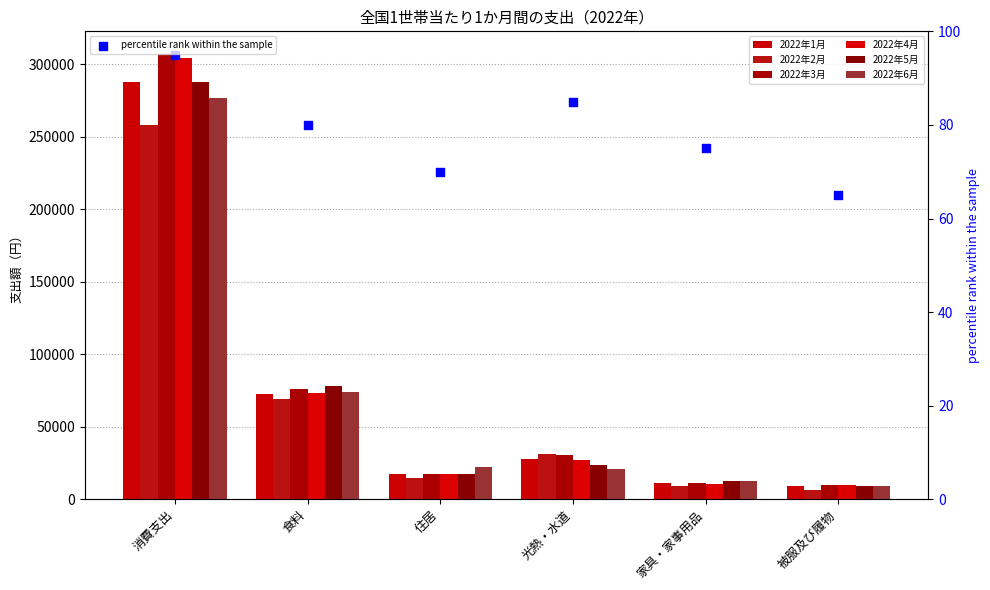

Which series contains the highest Y value?

2022年3月